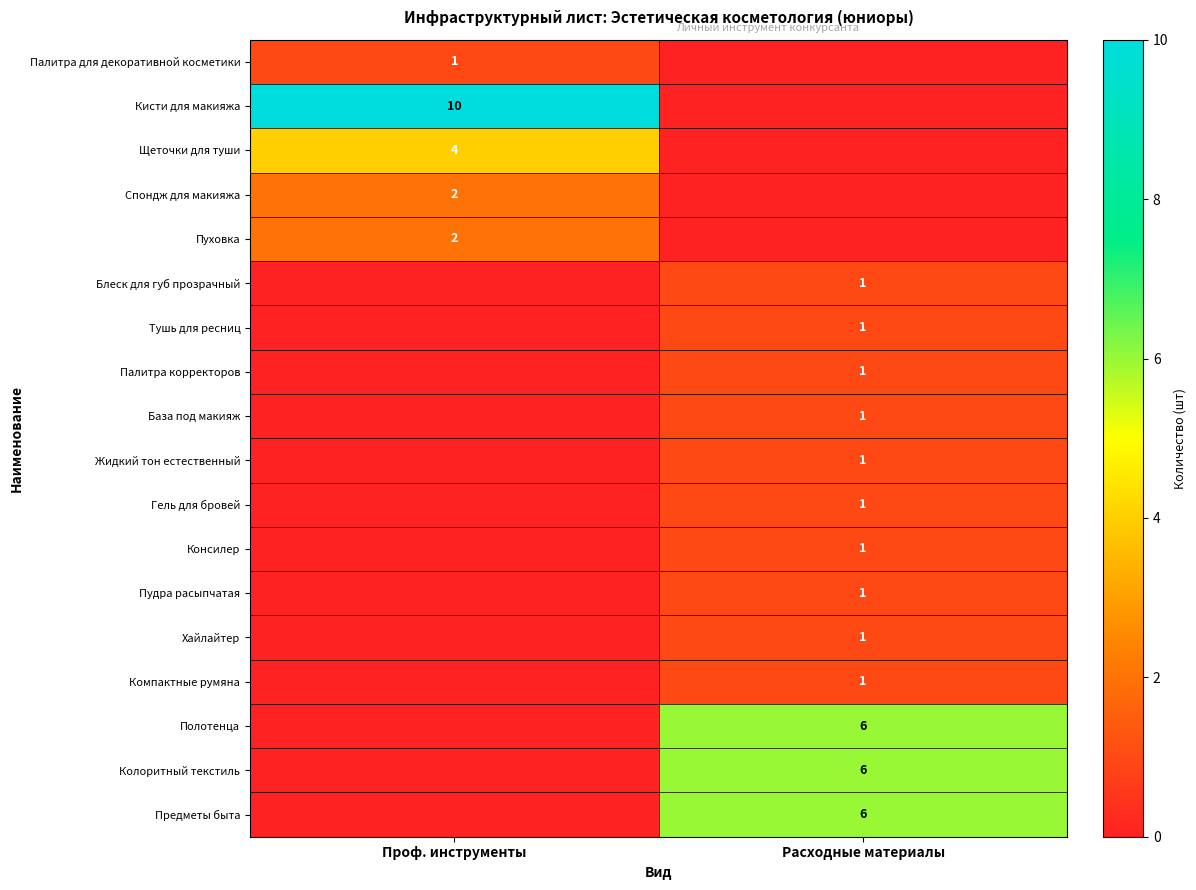

True or false: Спондж для макияжа has a value of 1 at Проф. инструменты.

False